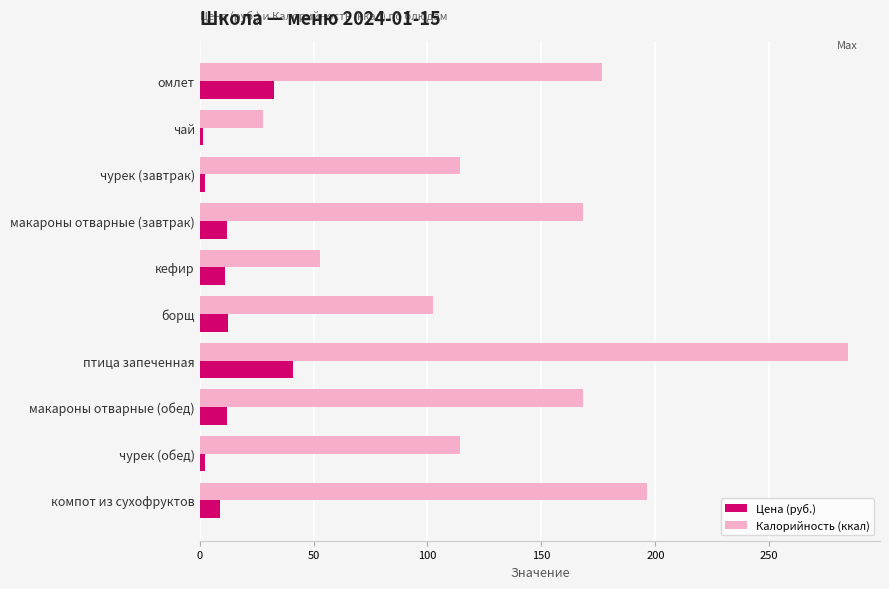

What is the highest value of the Цена (руб.) series?

40.8